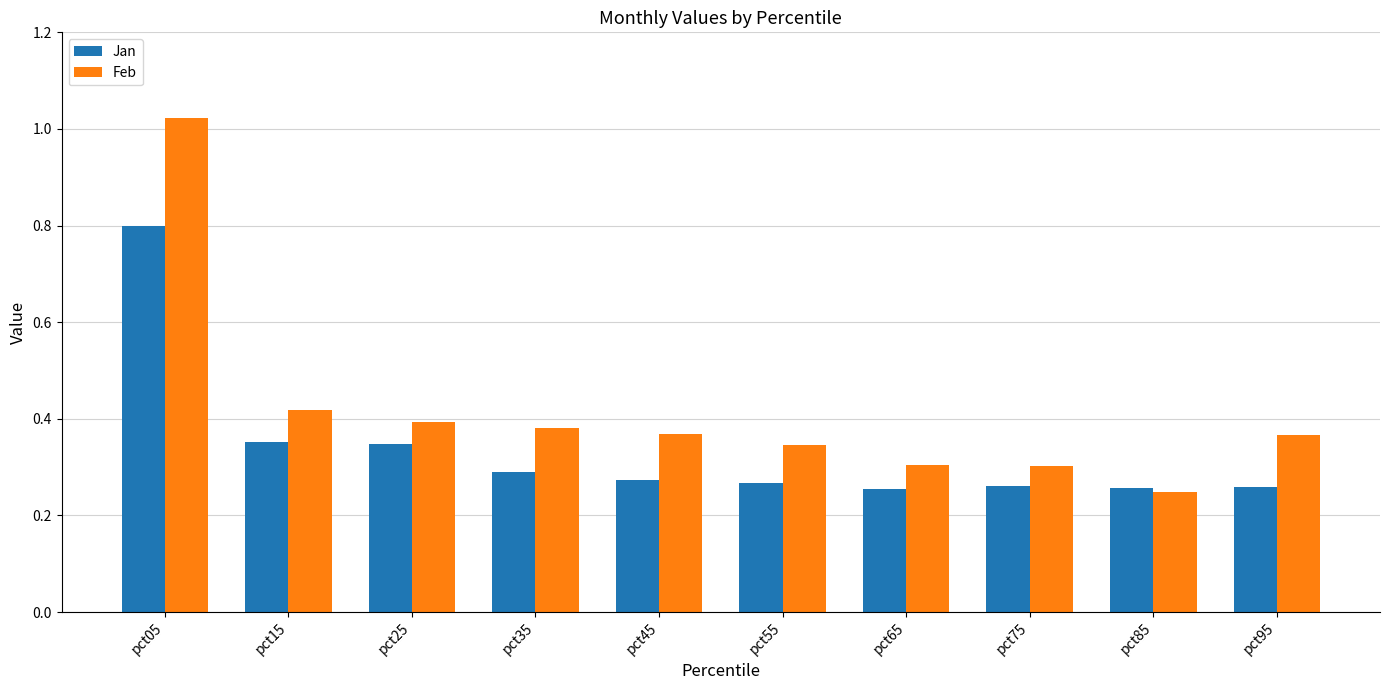

Which category has the highest value across all series?

pct05